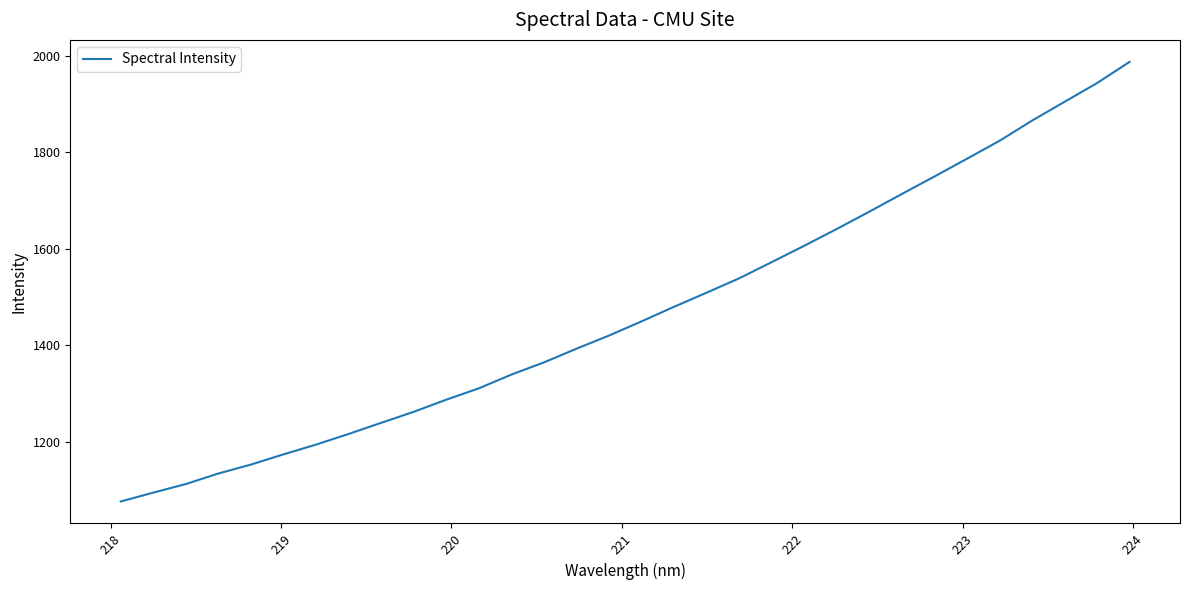

What is the maximum value shown in the chart?

1987.1